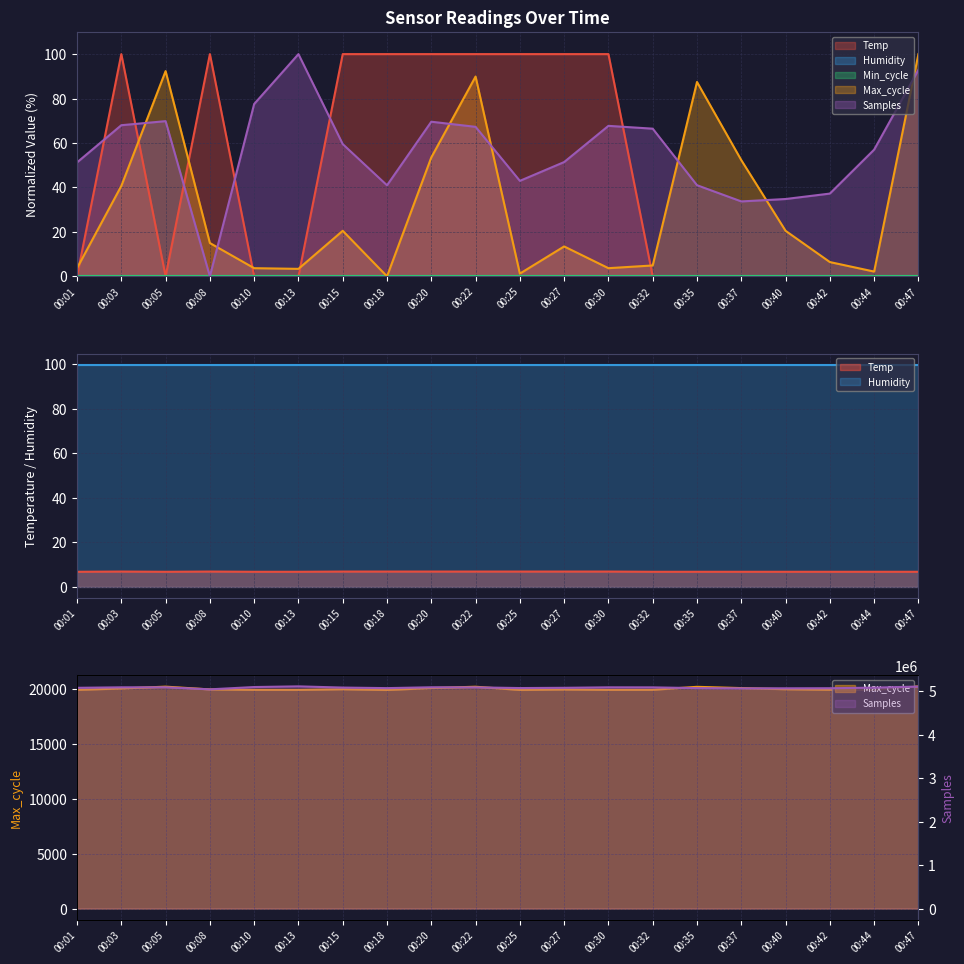

How many values in the Samples series exceed 59?

10